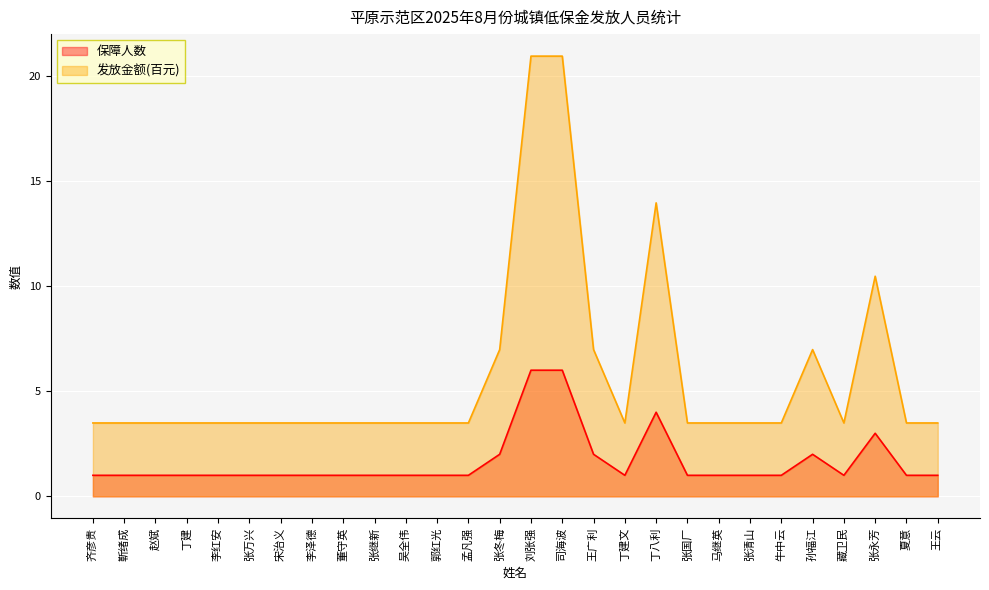

The 发放金额(百元) series shows 20.9 at 司海波. True or false?

True